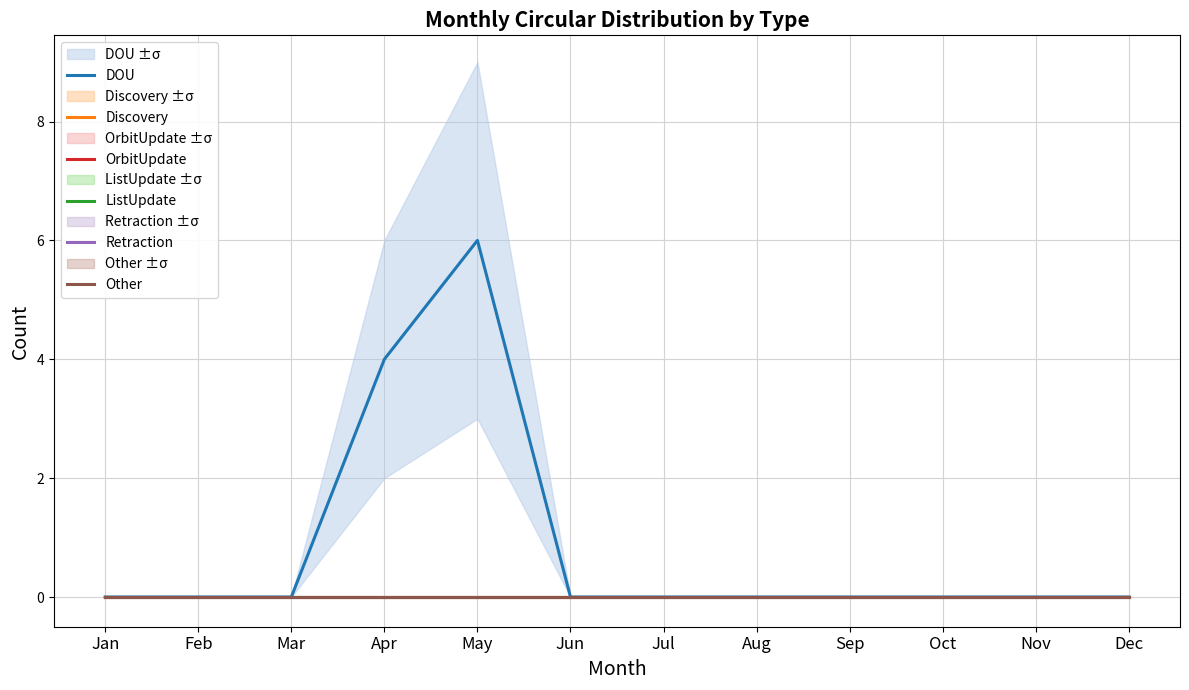

How many series are shown in this chart?

6